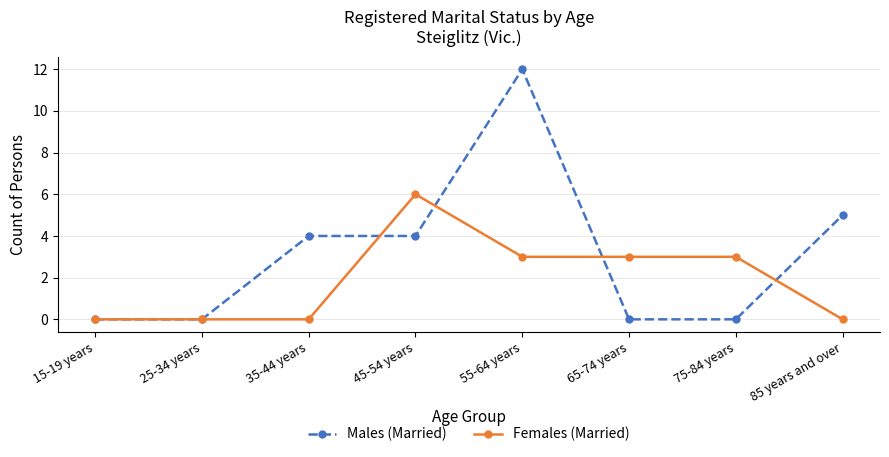

Count the number of data series in this chart.

2